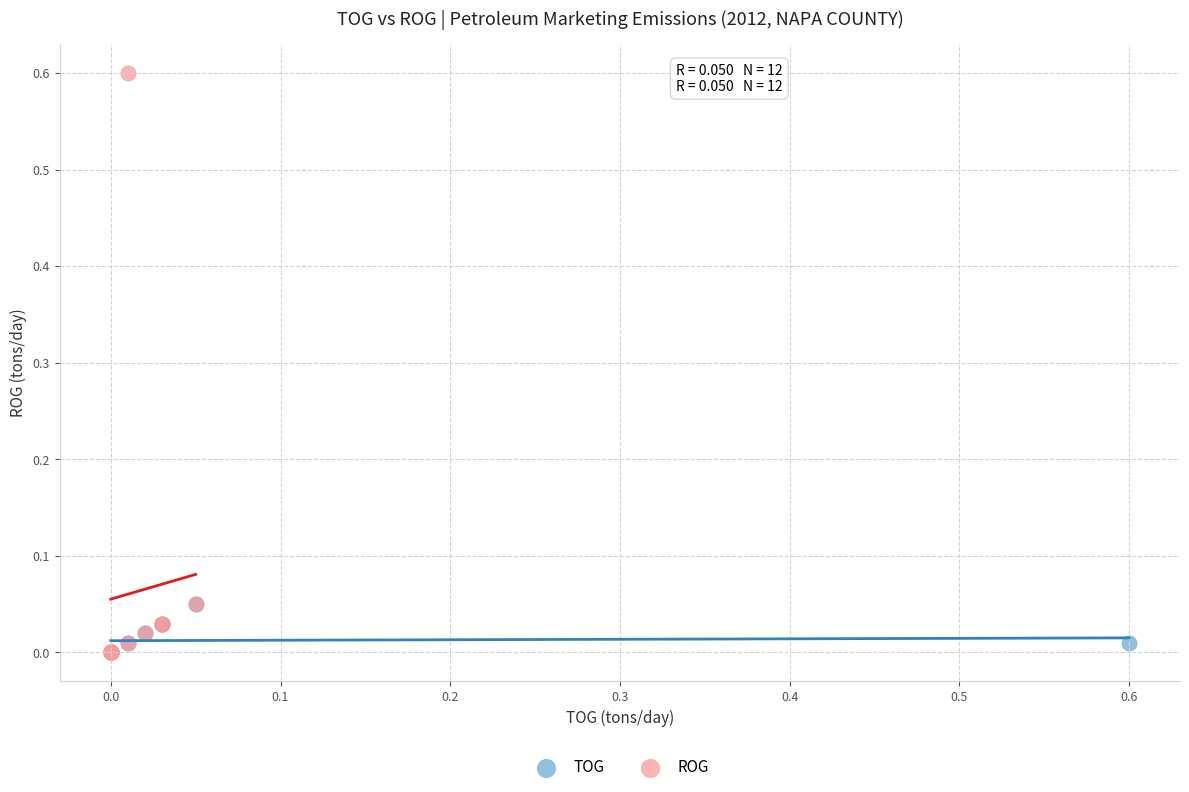

Which series reaches the maximum Y coordinate?

ROG